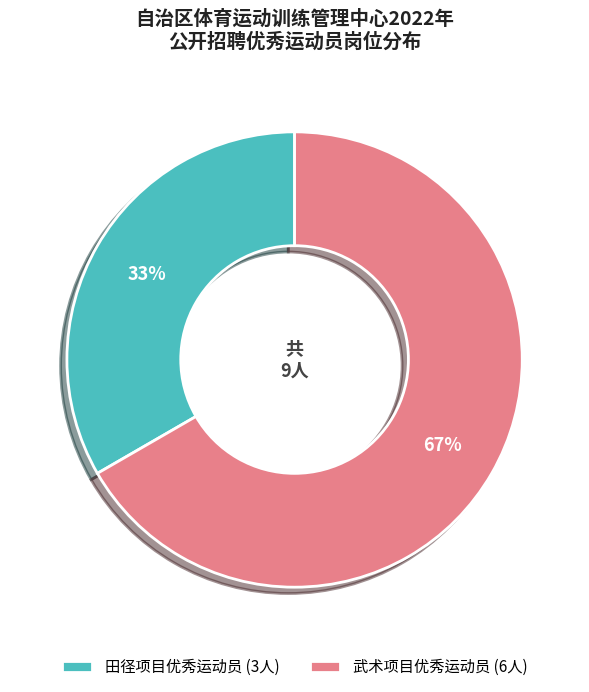

To the nearest percent, what is the combined percentage of 武术项目优秀运动员 (6人) and 田径项目优秀运动员 (3人)?

100%